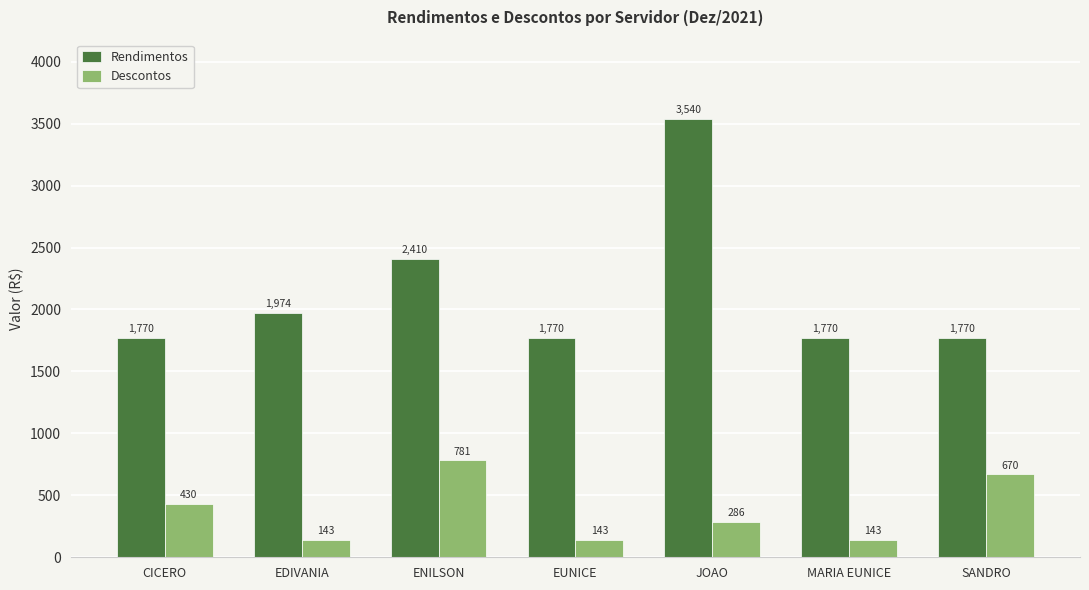

Rank the series by their average value, from highest to lowest.

Rendimentos, Descontos